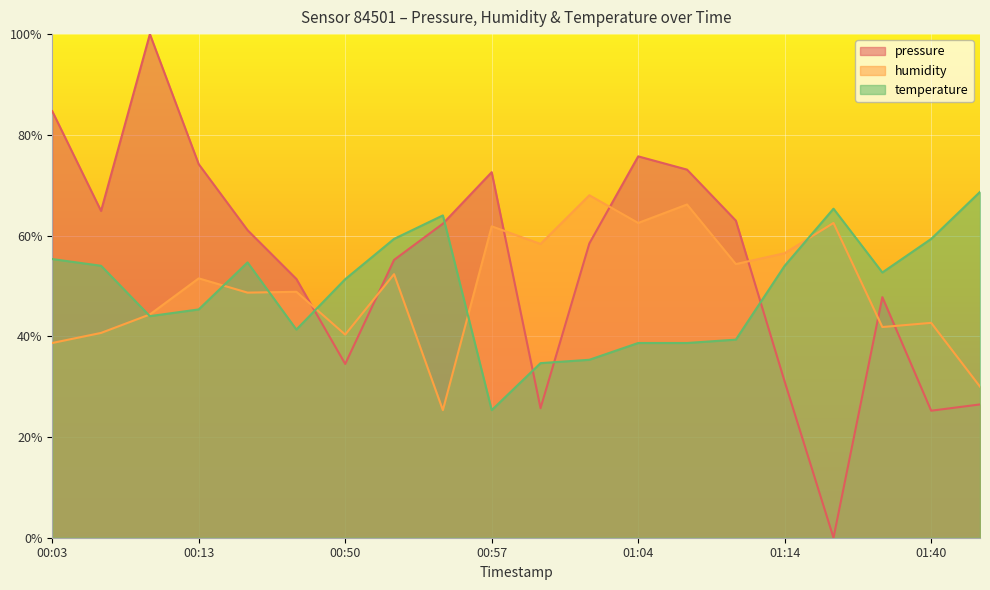

Reading left to right, transcribe all the data shown in this chart.

pressure: 84.7	64.9	100.0	74.2	61.1	51.4	34.5	55.2	62.4	72.6	25.7	58.4	75.7	73.1	63.0	31.0	0.0	47.8	25.2	26.5
humidity: 38.7	40.7	44.3	51.5	48.7	48.8	40.3	52.3	25.3	61.8	58.3	68.0	62.5	66.2	54.3	56.5	62.5	41.8	42.7	30.0
temperature: 55.3	54.0	44.0	45.3	54.7	41.3	51.3	59.3	64.0	25.3	34.7	35.3	38.7	38.7	39.3	54.0	65.3	52.7	59.3	68.7